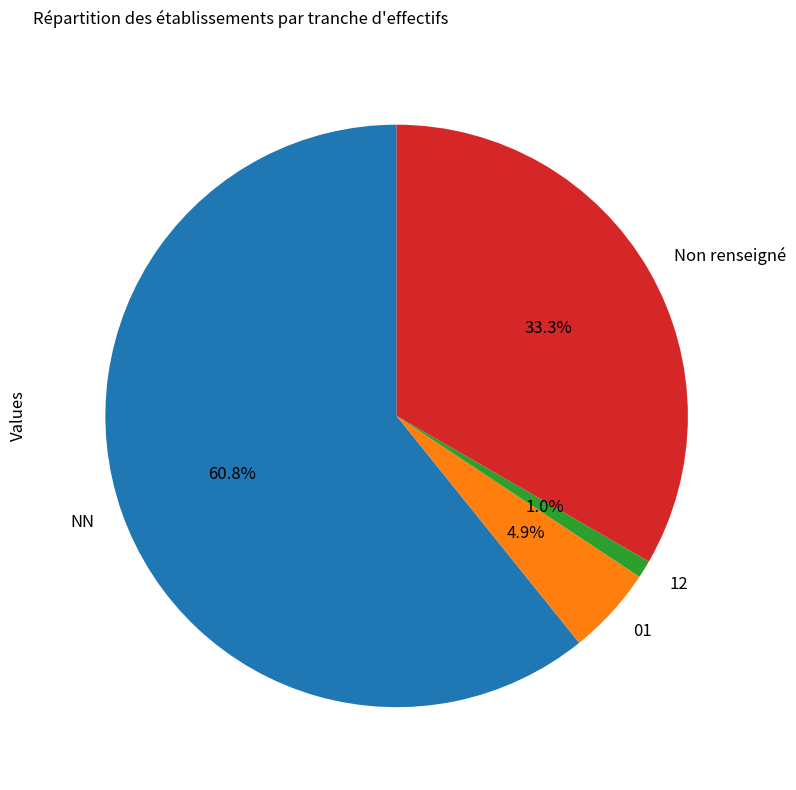

What percentage is the 01 slice, to the nearest percent?

5%